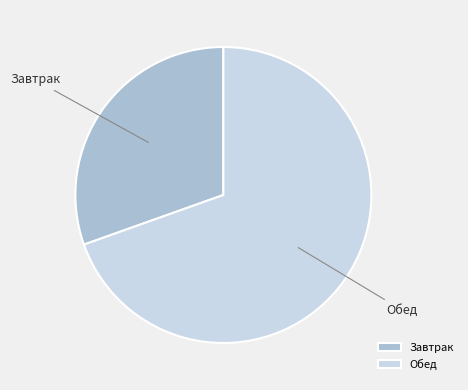

How many slices are in this pie chart?

2